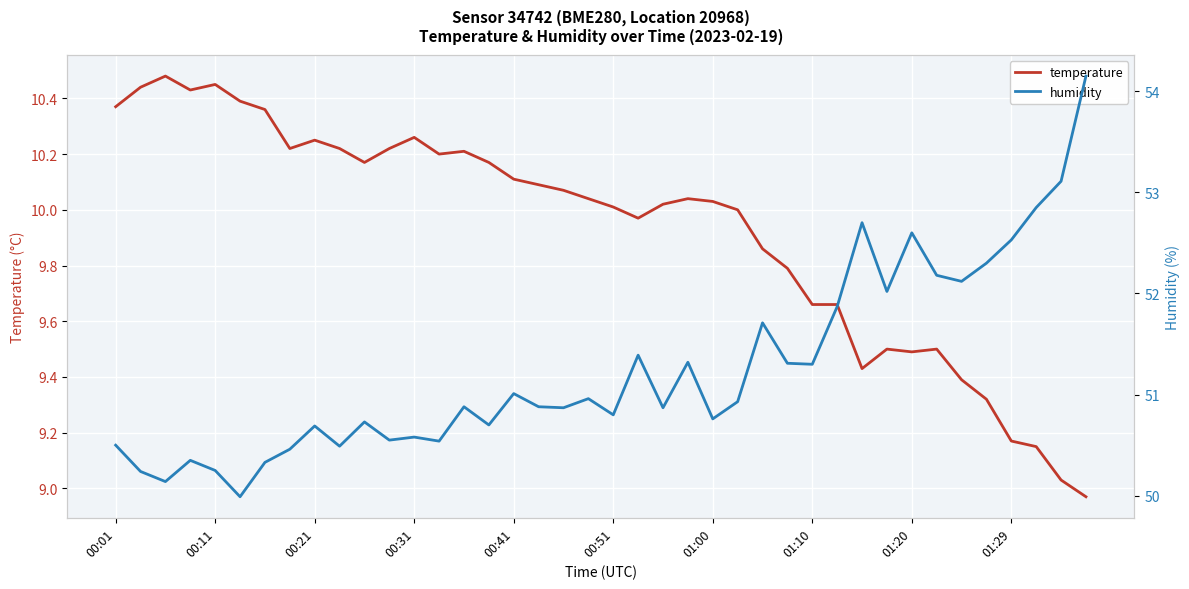

Is it true that temperature equals 9.5 at 01:20?

True